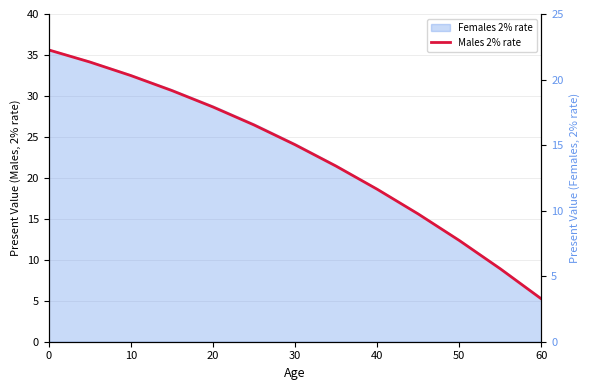

The chart shows a value of 22.2 at 50. True or false?

False